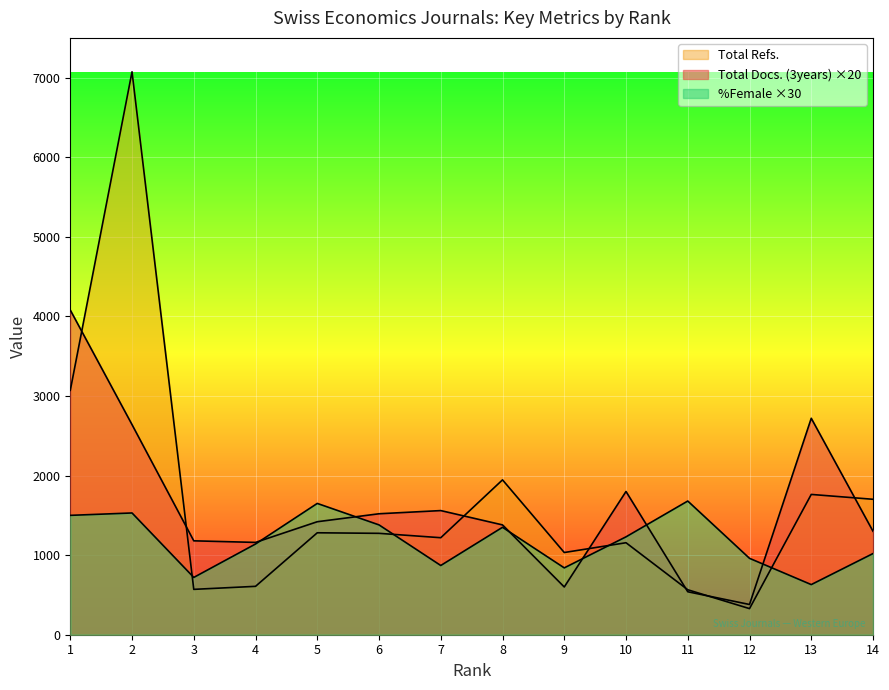

How many lines are shown in the chart?

3